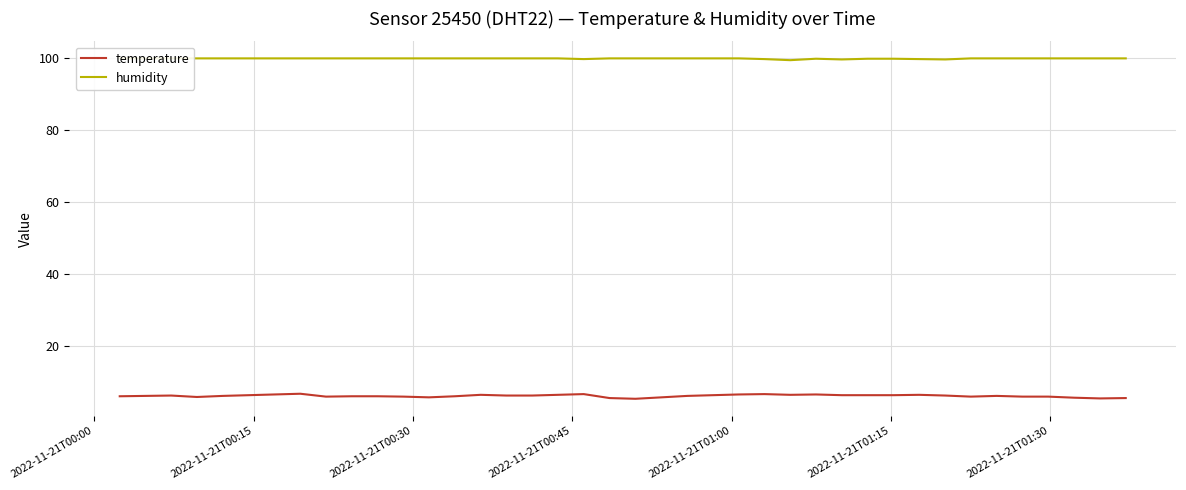

True or false: humidity has more than 2 points higher than both neighbors.

False